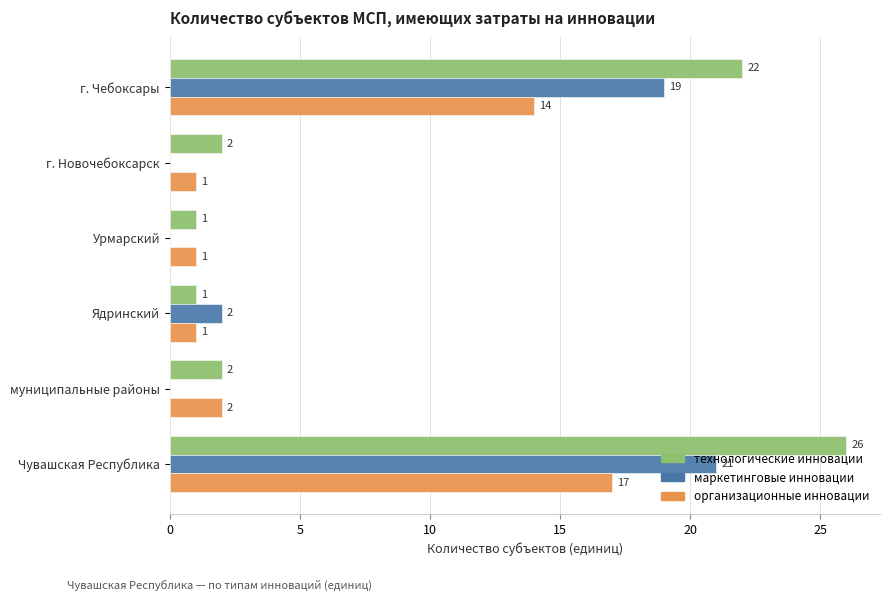

What is the greatest value displayed?

26